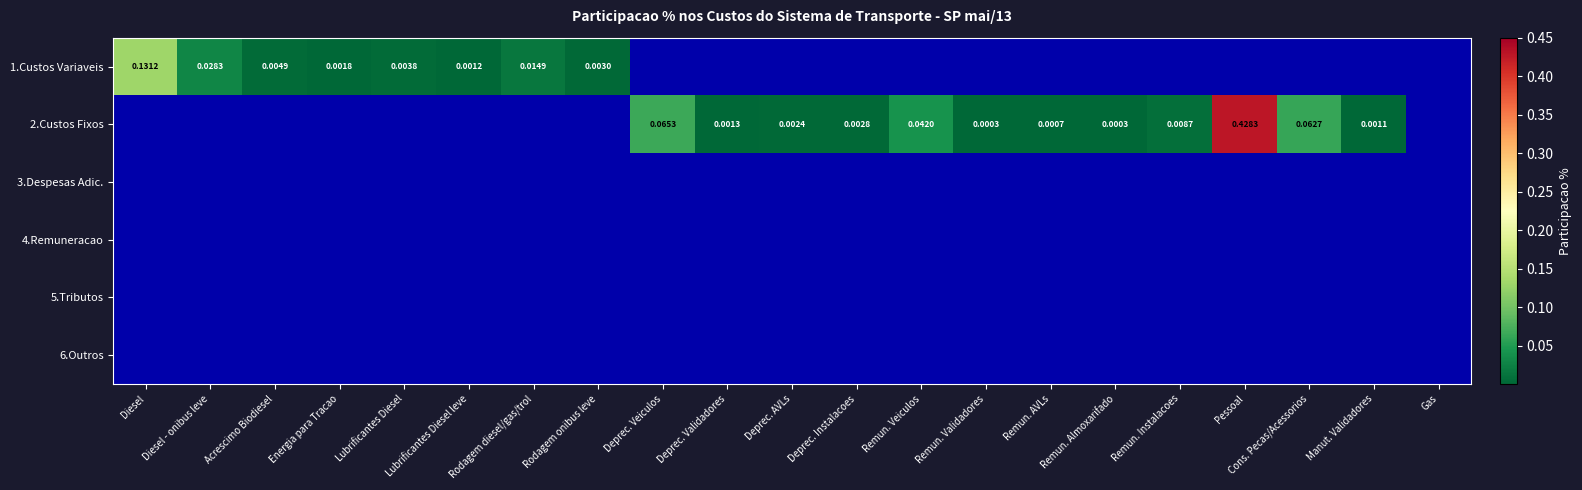

Which category has the highest value in the 2.Custos Fixos series?

Pessoal